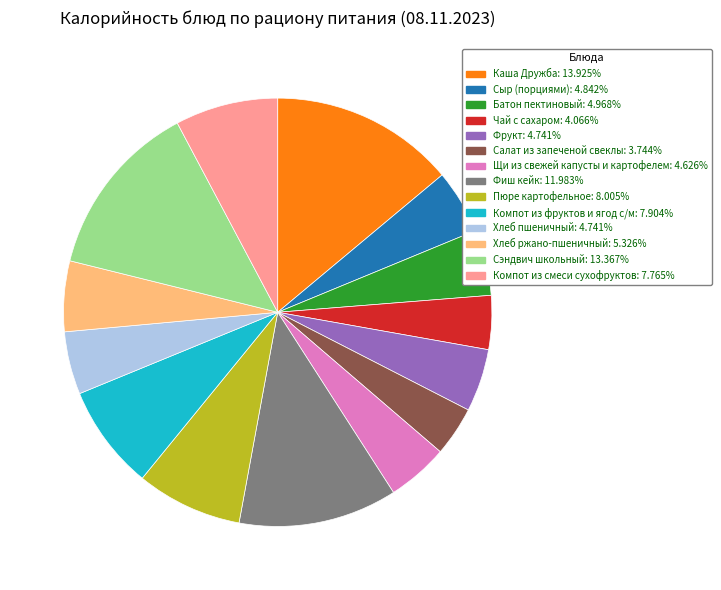

What is the ratio of the value at Фиш кейк to the value at Сэндвич школьный?

0.9